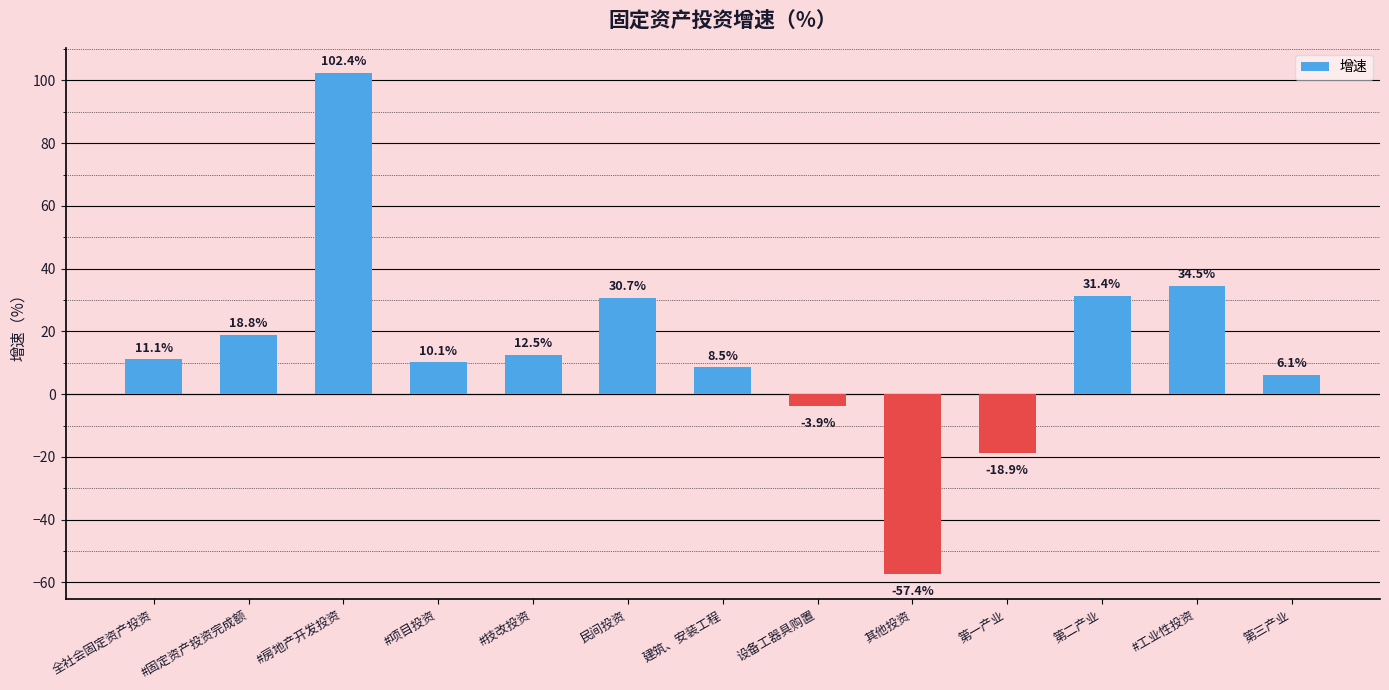

What is the smallest value displayed?

-57.4